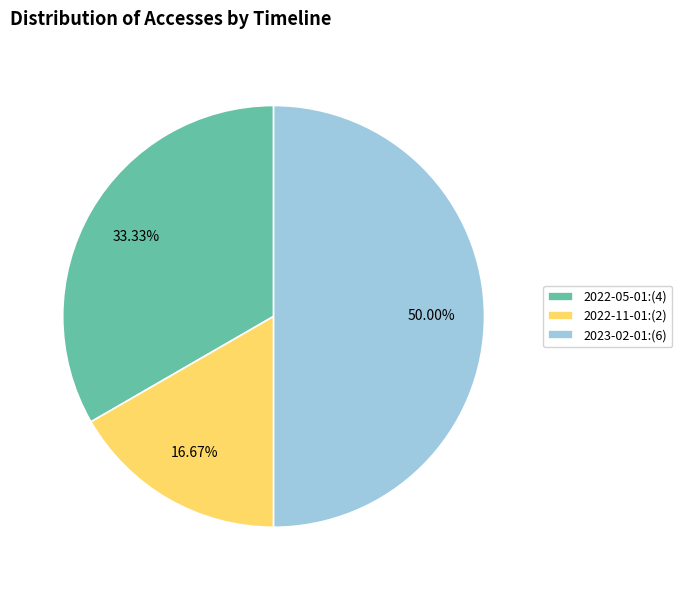

Between 2022-05-01 and 2022-11-01, which is larger?

2022-05-01